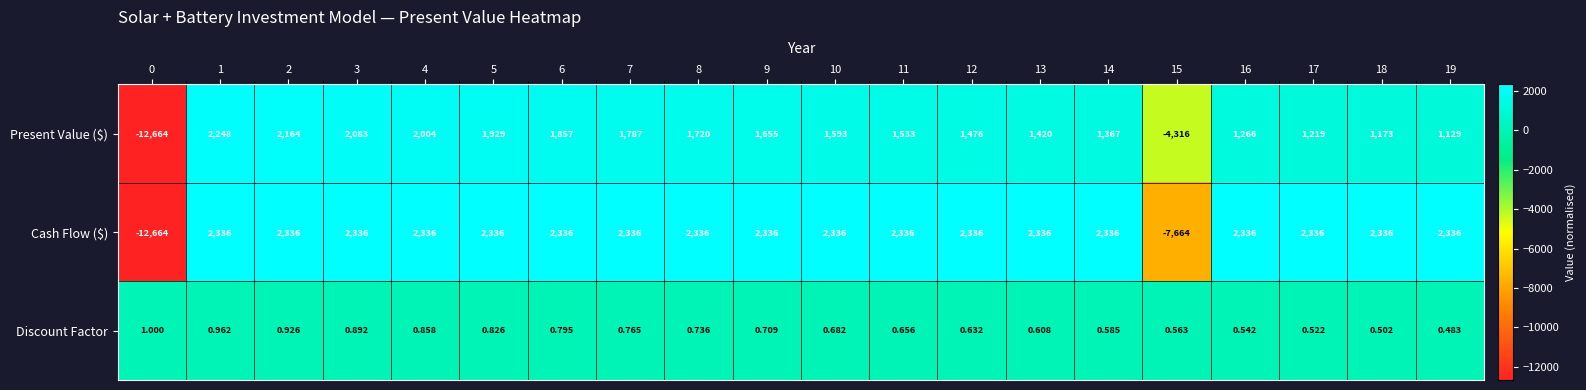

What is the total value across all series at 19?

3465.5